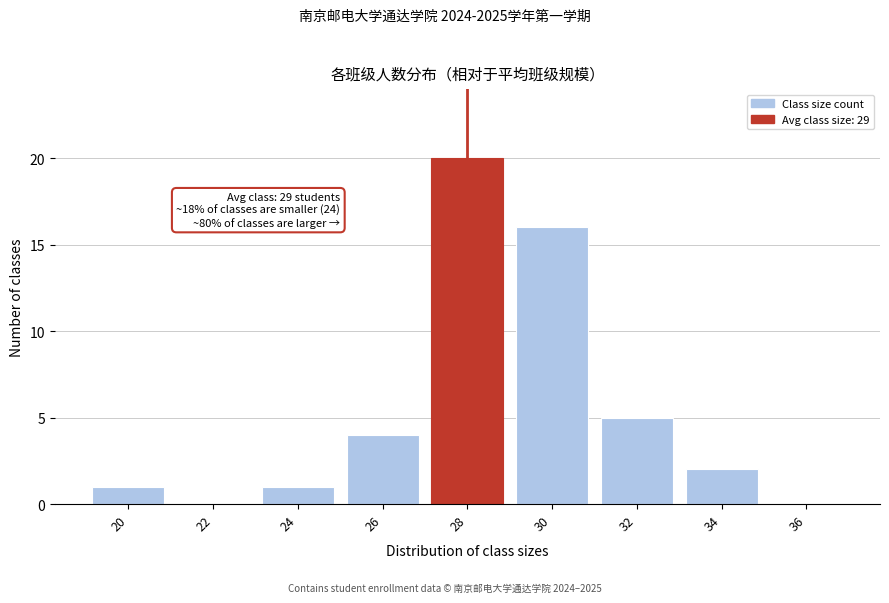

Reading right to left, transcribe all the data shown in this chart.

36=0	34=2	32=5	30=16	28=20	26=4	24=1	22=0	20=1